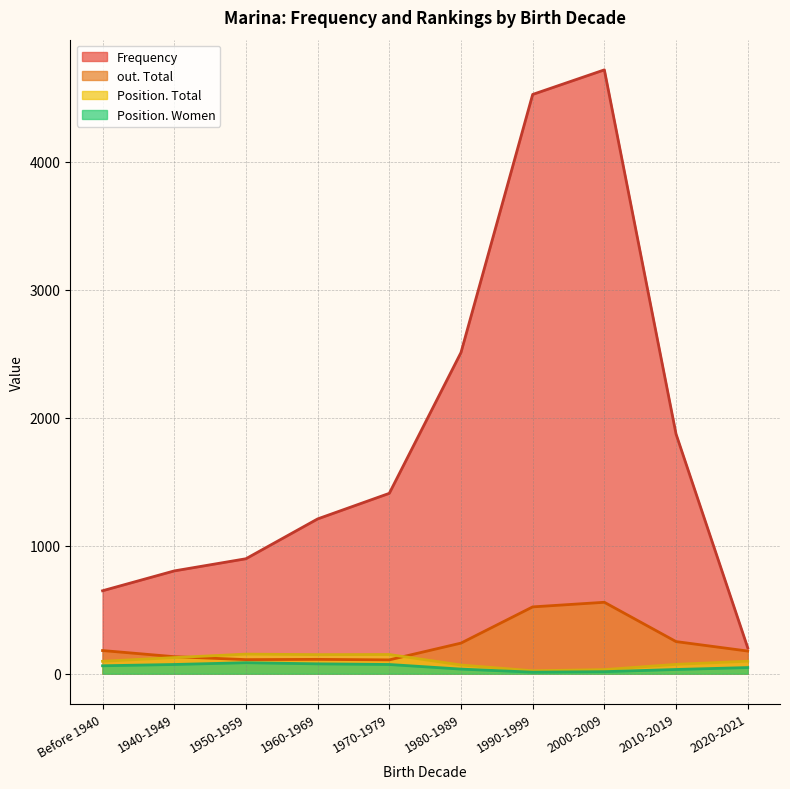

At which category is the sum across all series the highest?

2000-2009